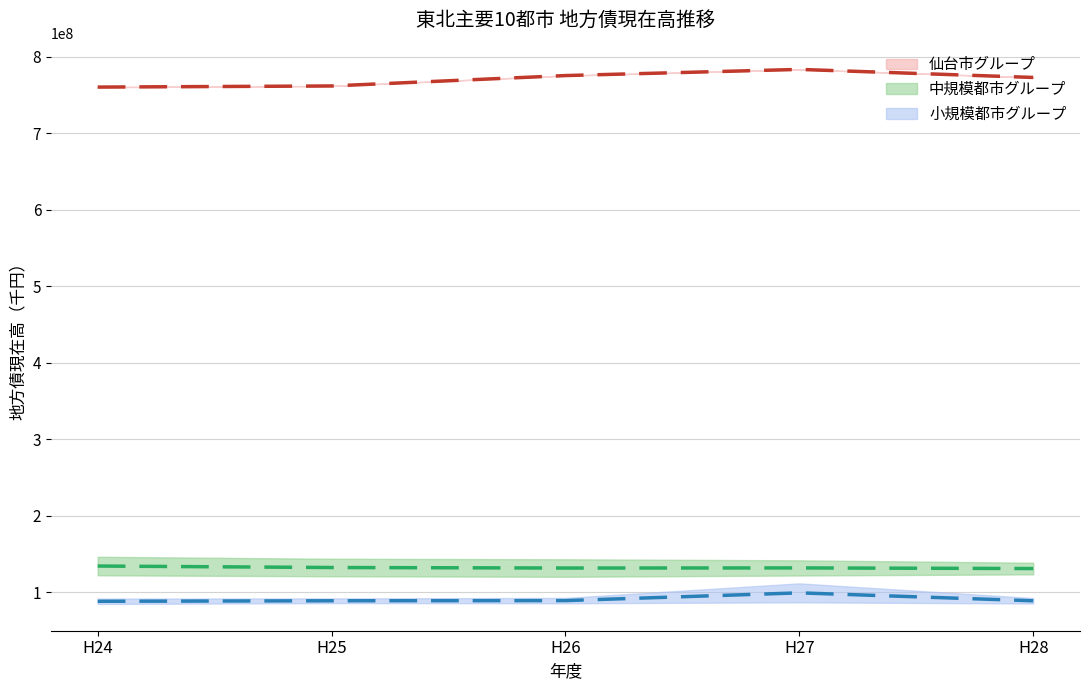

In H25, how many points are higher than both neighbors (excluding endpoints)?

1